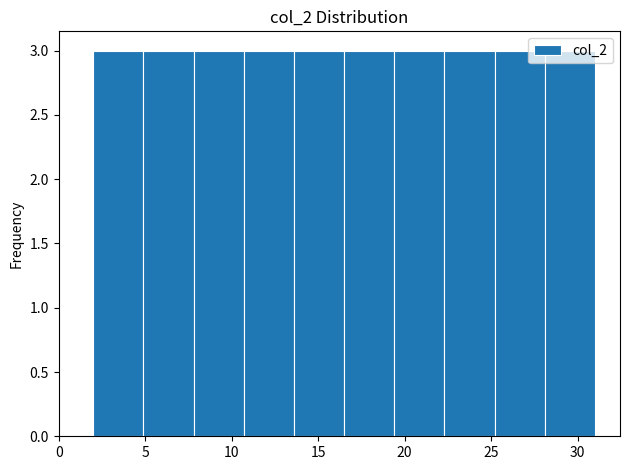

Reading left to right, transcribe this chart: for each bar, give the range it covers on the x-axis and its height. Neither the bar edges nor the heights are printed on the chart, so give them approximately, as read against the axes.

2.0 to 4.9: 3
4.9 to 7.8: 3
7.8 to 10.7: 3
10.7 to 13.6: 3
13.6 to 16.5: 3
16.5 to 19.4: 3
19.4 to 22.3: 3
22.3 to 25.2: 3
25.2 to 28.1: 3
28.1 to 31.0: 3